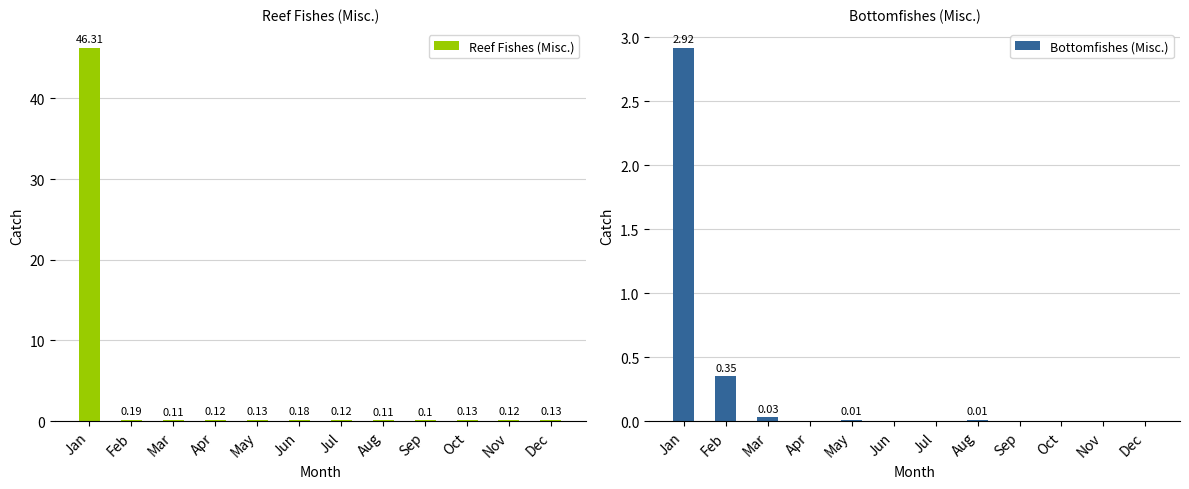

Between Feb and Sep, which series saw the biggest shift?

Bottomfishes (Misc.)